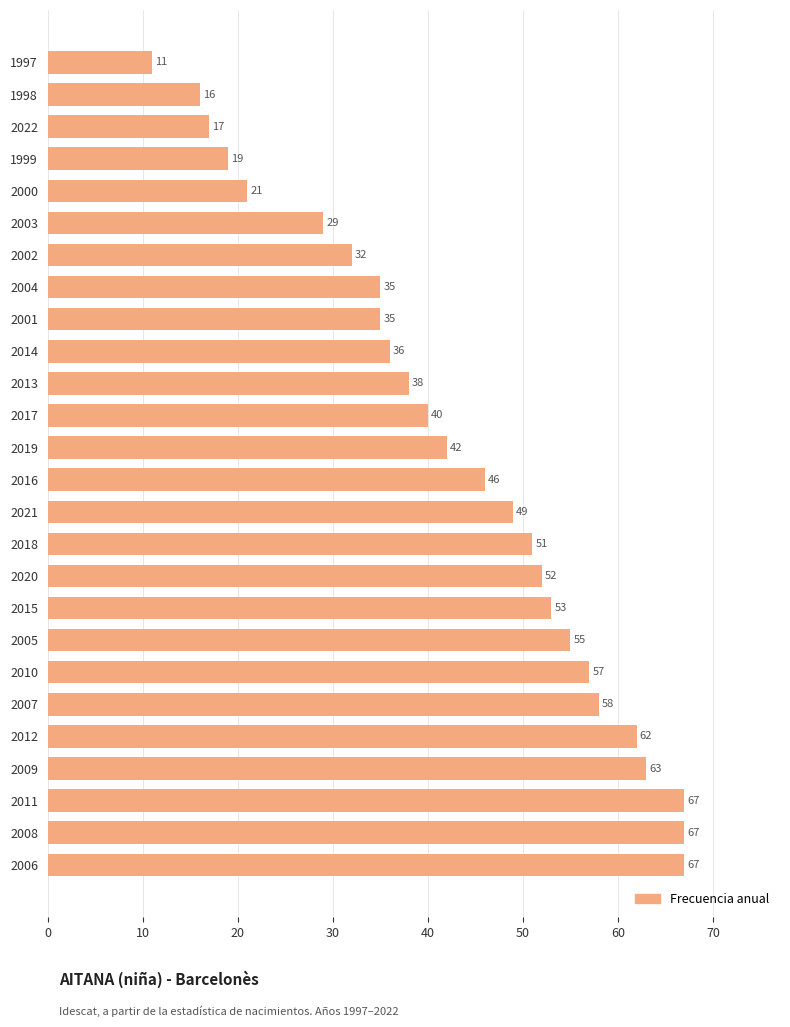

What is the change in value from 2008 to 1998?

-51